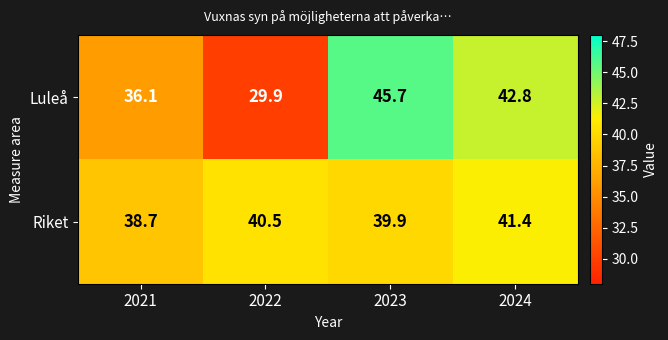

Which category has the lowest value across all series?

2022